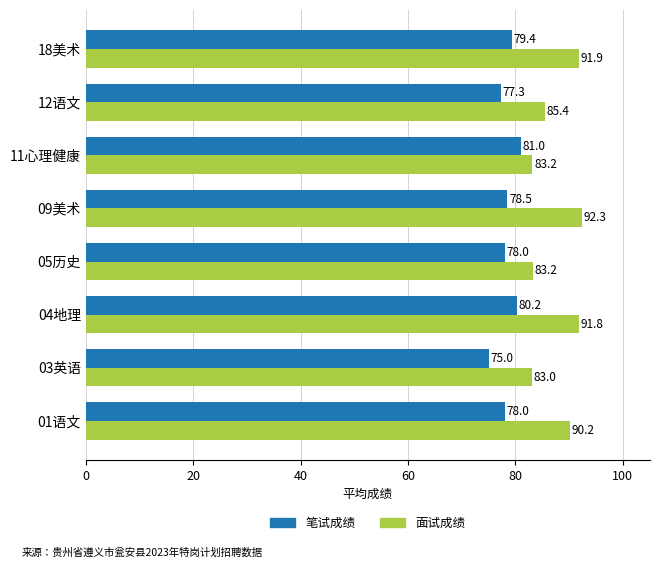

Where is 面试成绩 nearest to the value 87?

12语文